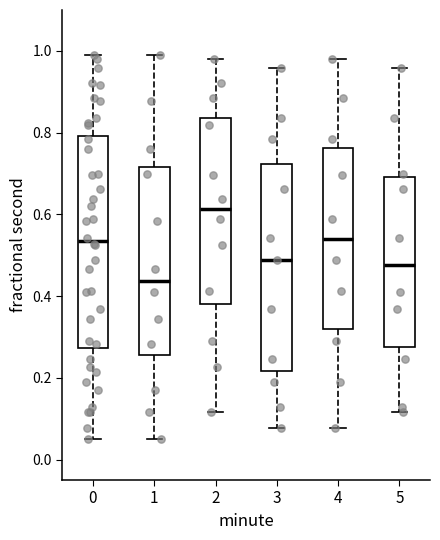

Which box has the lowest median line?

1